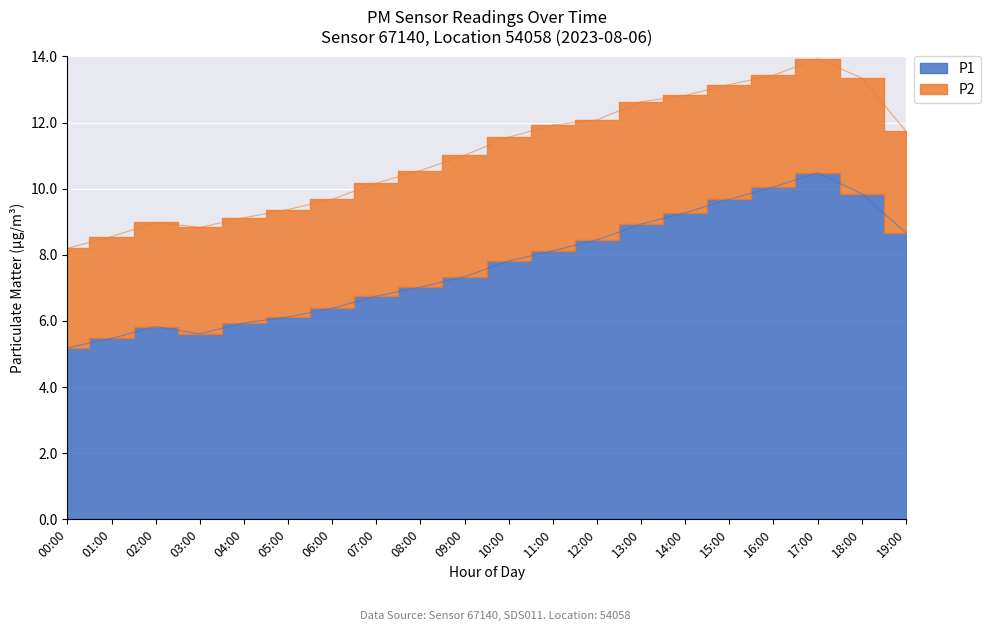

Rank the categories by value from highest to lowest.

17:00, 16:00, 18:00, 15:00, 14:00, 13:00, 19:00, 12:00, 11:00, 10:00, 09:00, 08:00, 07:00, 06:00, 05:00, 04:00, 02:00, 03:00, 01:00, 00:00